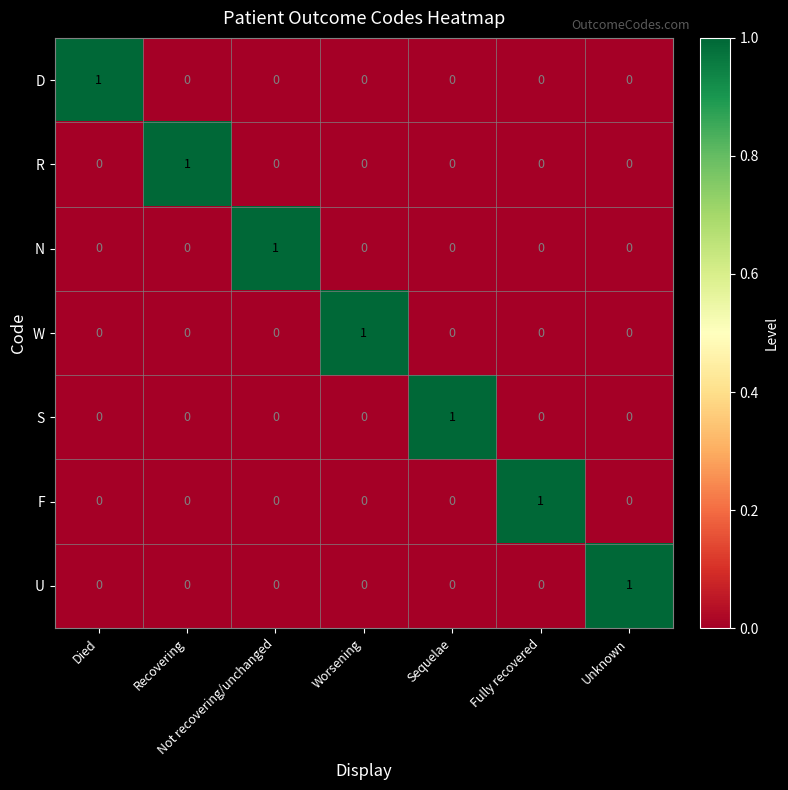

At how many categories does at least one series exceed 0?

7